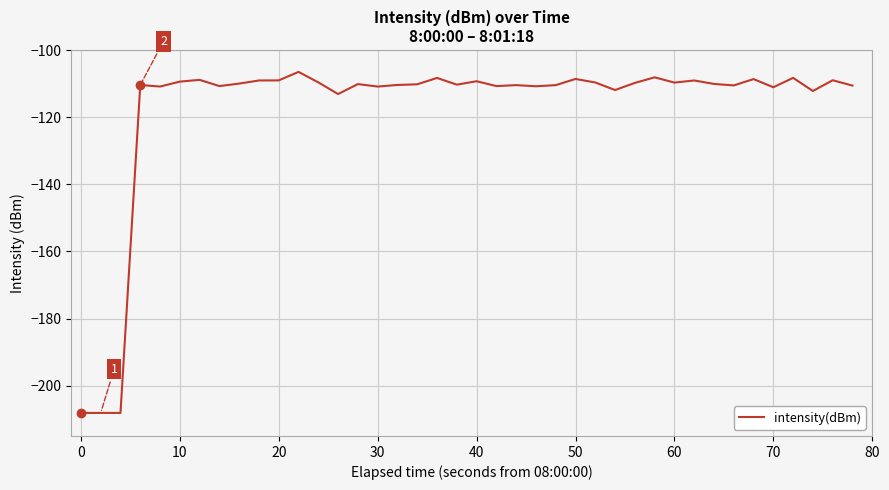

What is the difference between the maximum and minimum values?

101.7